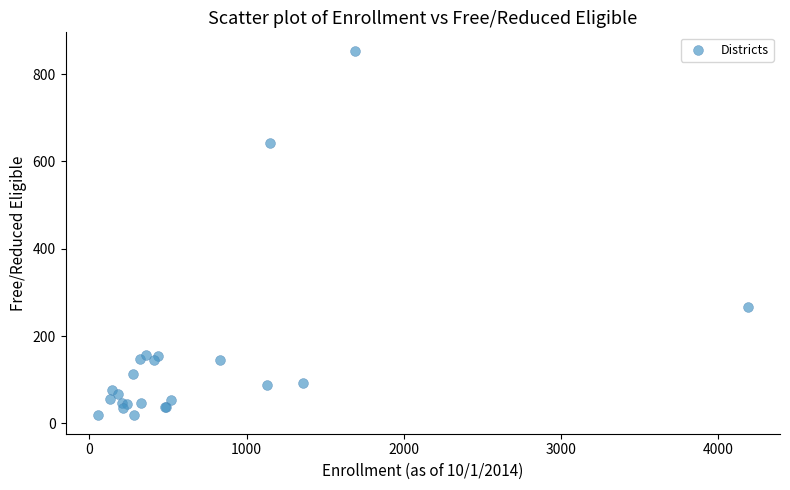

What Y value in the scatter plot is closest to 436?

267